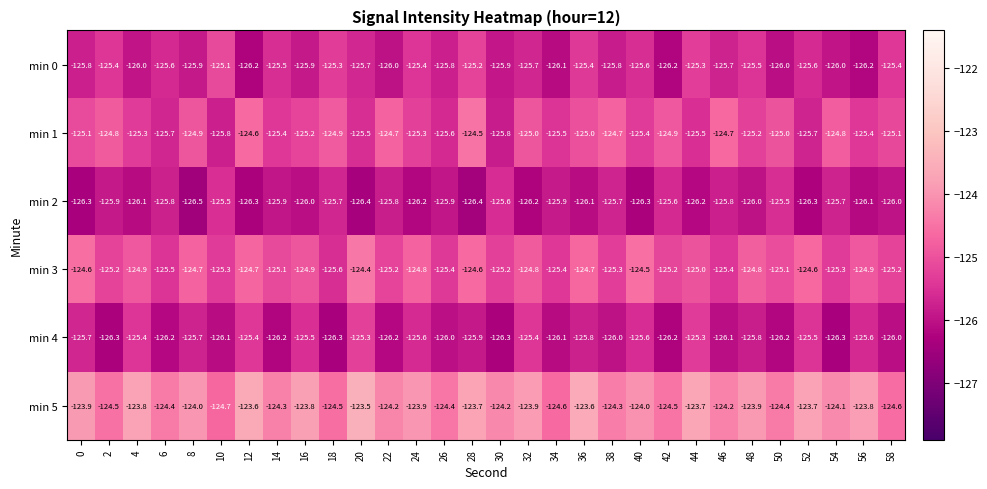

What is the total value across all series at 42?

-752.6